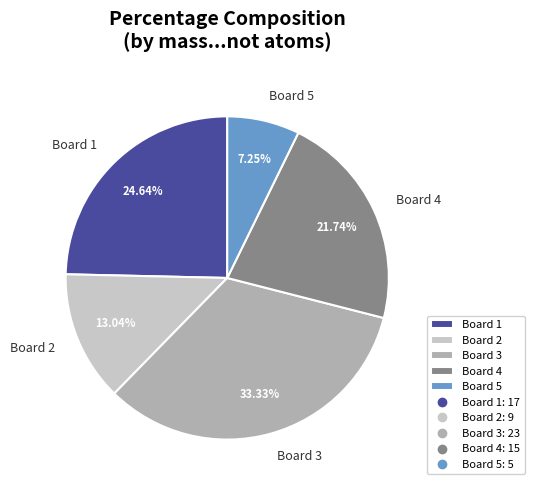

How many slices are in this pie chart?

5